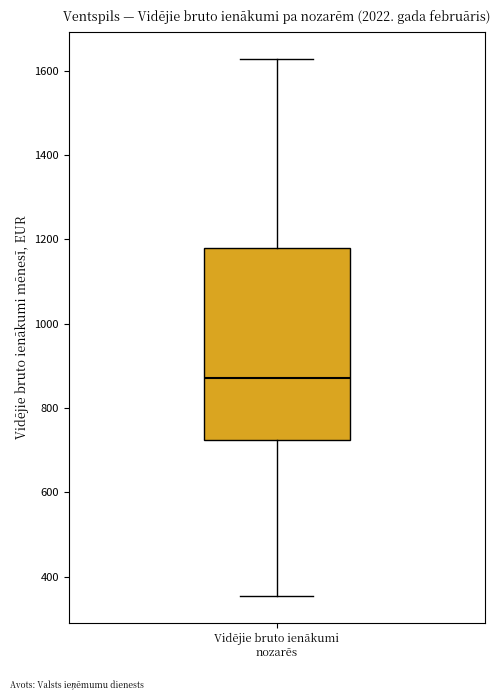

Where is the lower edge of the box for Vidējie bruto ienākumi nozarēs on the y-axis? The values are not printed on the chart, so give them approximately, as read against the axis.

720